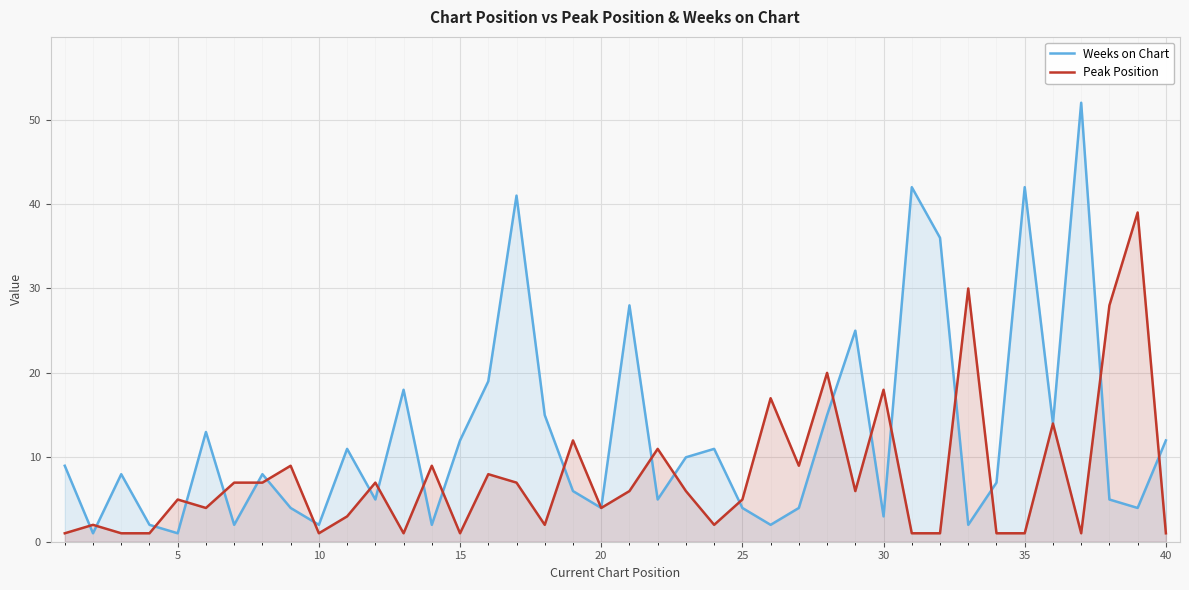

The value of Weeks on Chart at 34 is 29. True or false?

False